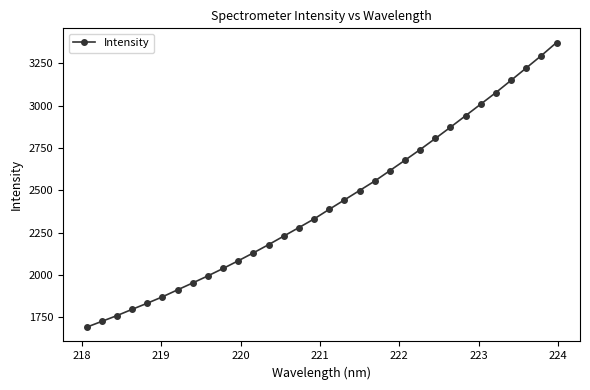

What is the value of the 17th point from the left?

2388.1